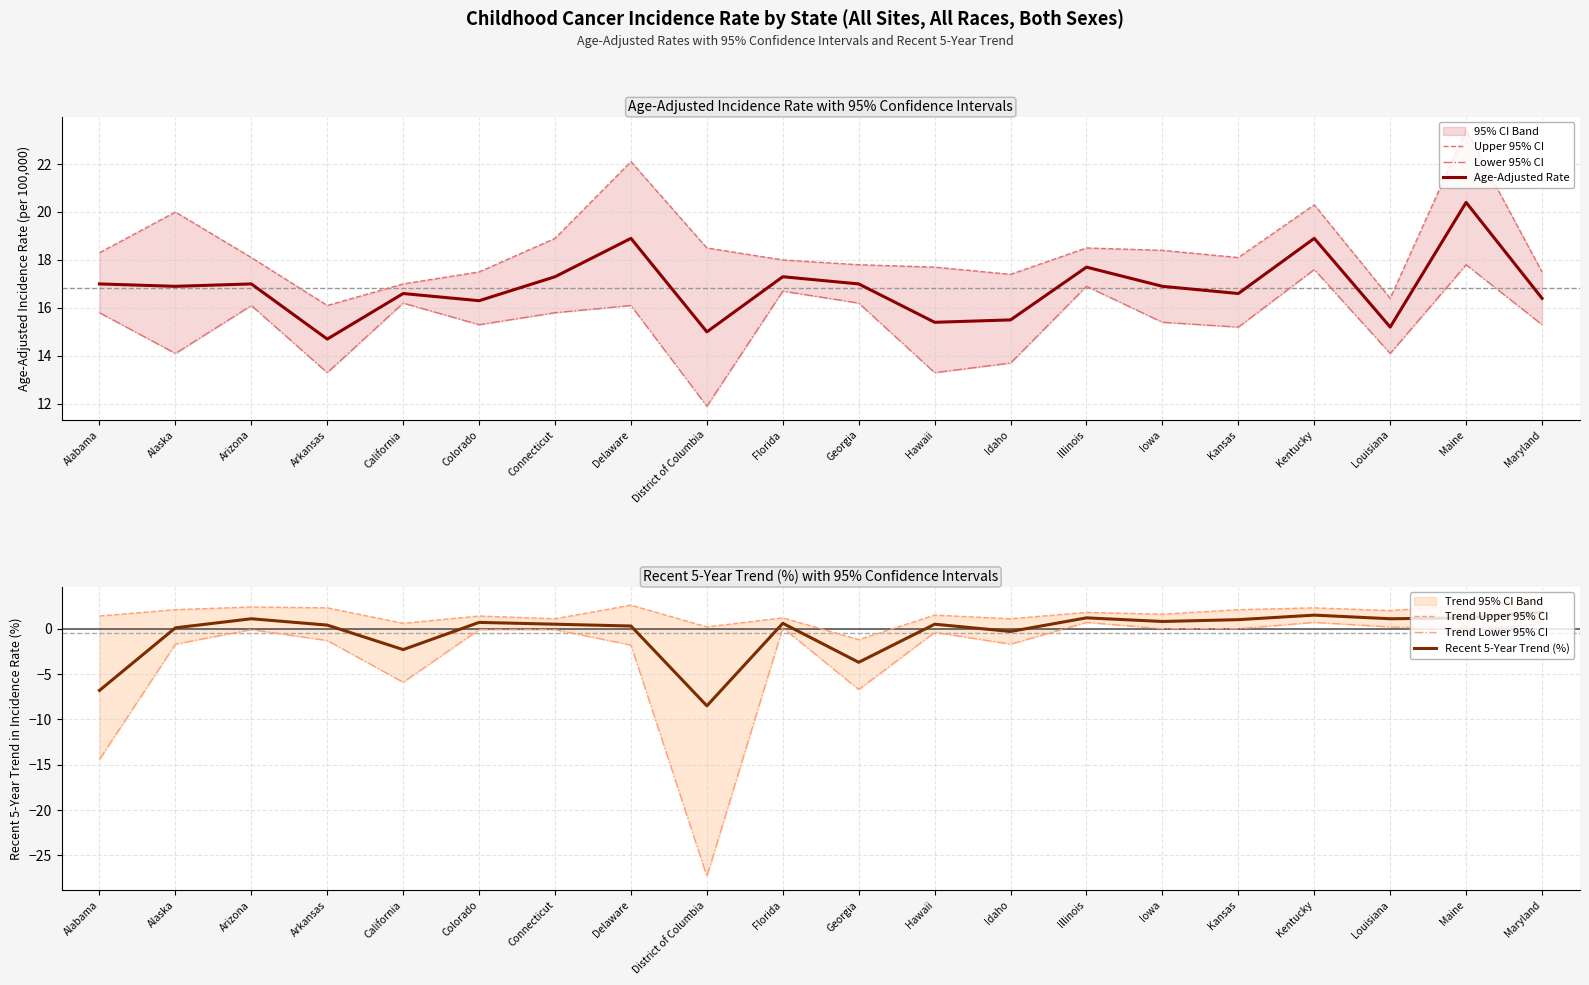

How many interior local peaks does the Trend Lower 95% CI series have?

5